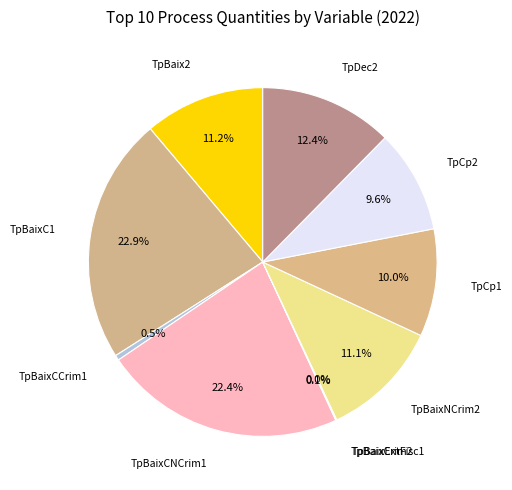

Between TpBaixC1 and TpBaix2, which is larger?

TpBaixC1